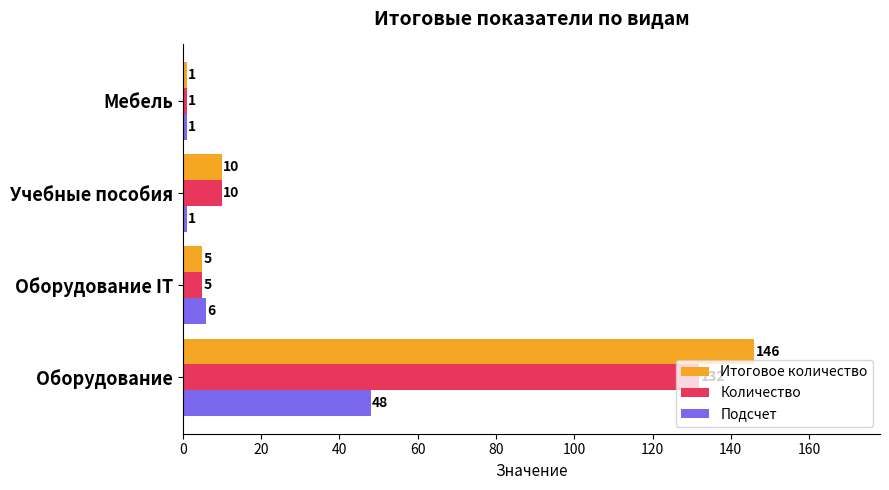

True or false: Подсчет has a value of 1 at Учебные пособия.

True